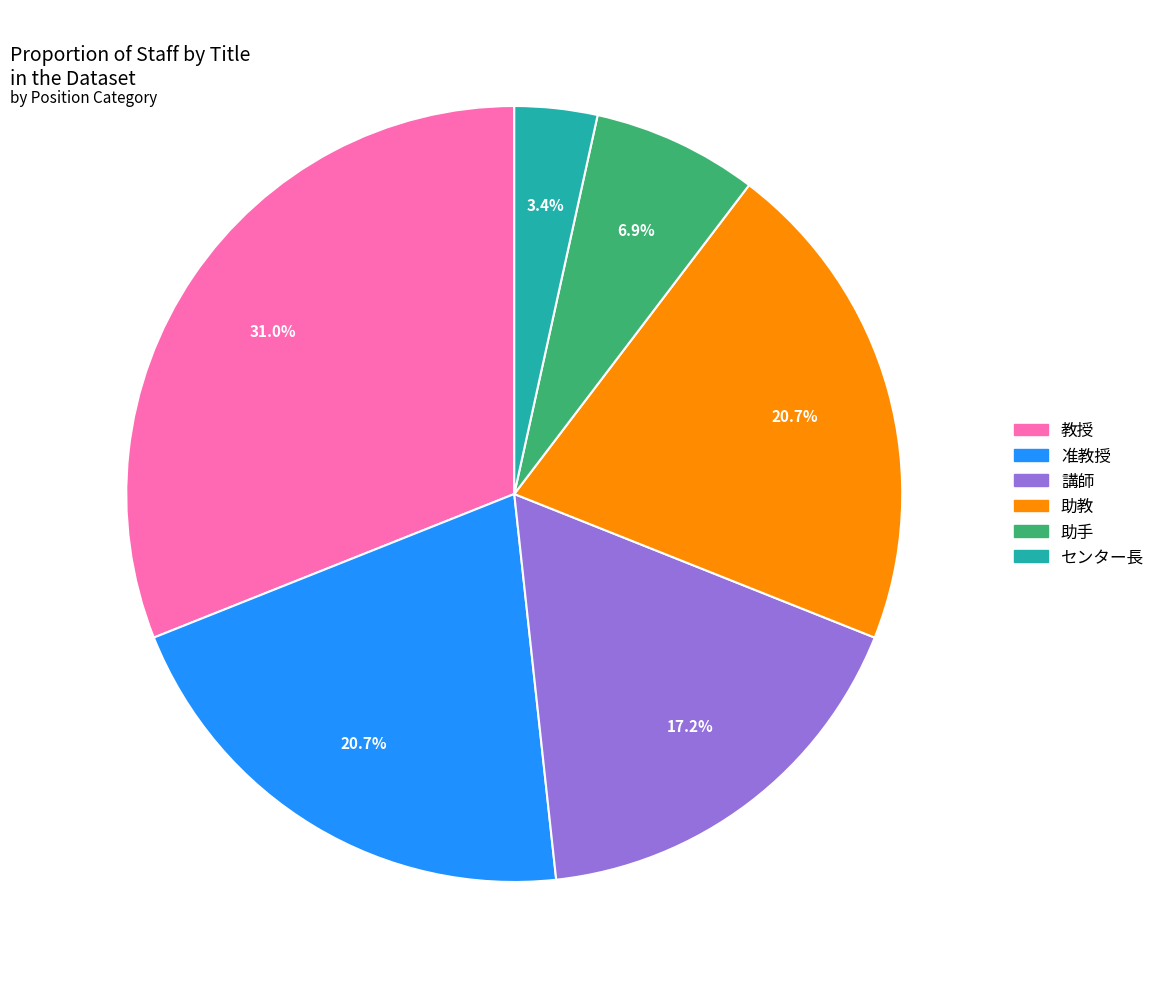

To the nearest percent, what portion does 助手 represent?

7%